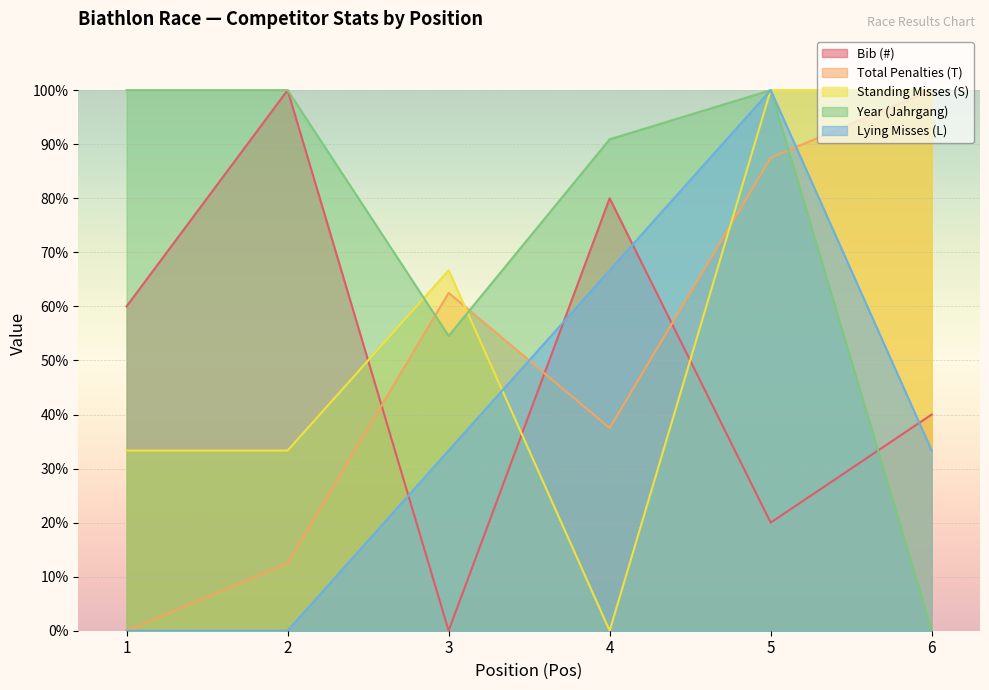

Is it true that Bib (#) equals 0.0 at 3?

True